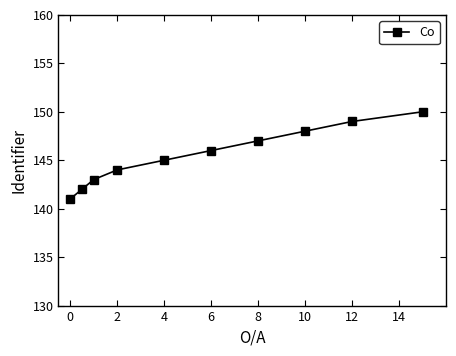

How many lines are shown in the chart?

1